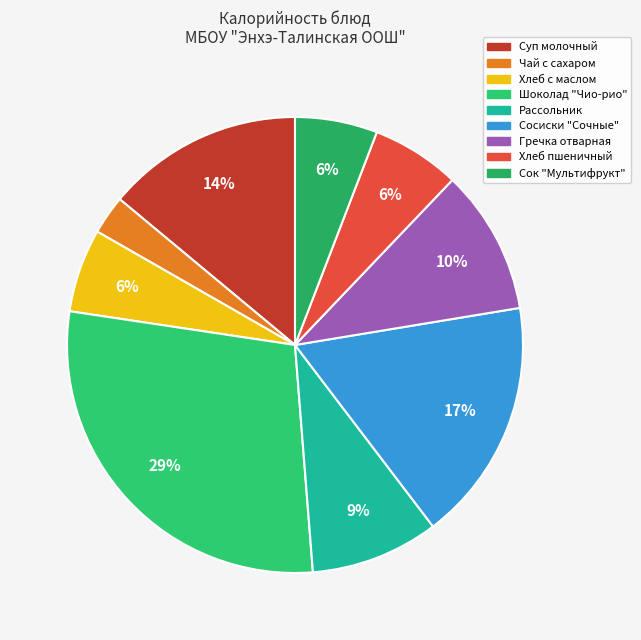

Count the number of slices in the pie.

9